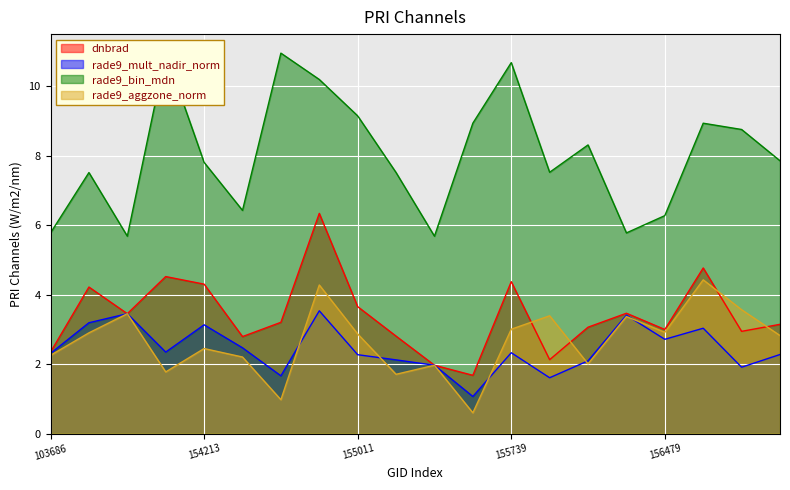

Which category has the highest value in the dnbrad series?

154803